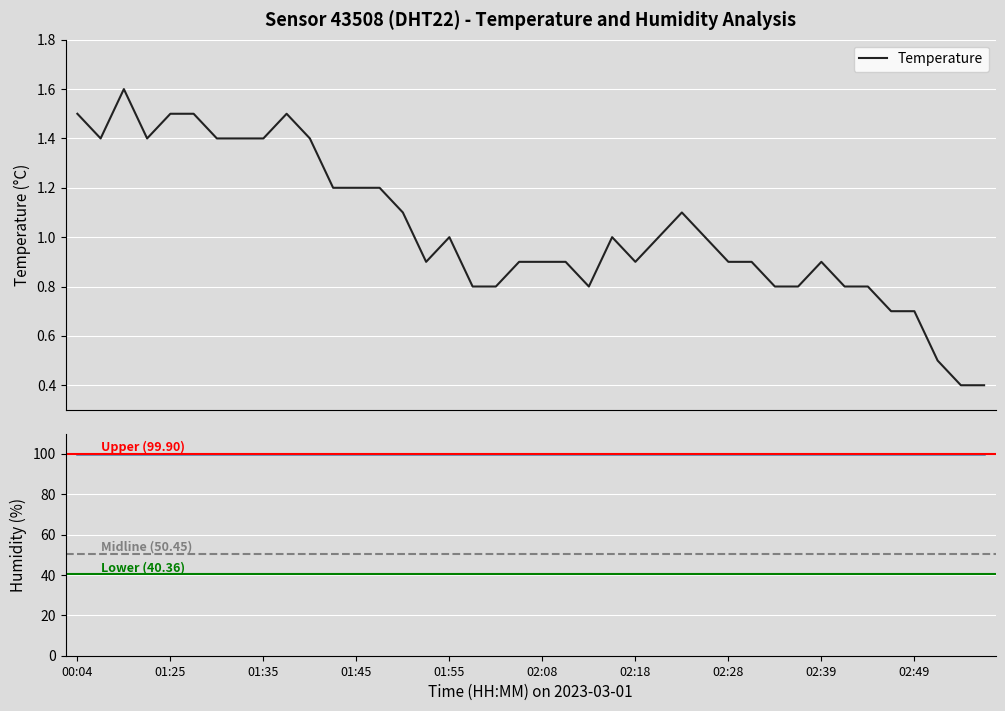

Does the chart display data point markers on the line(s)?

No